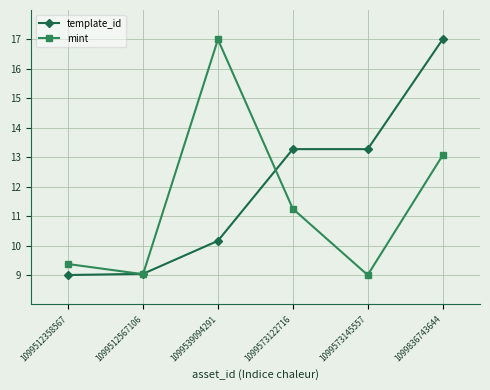

Is it true that template_id equals 18.5 at 1099573145557?

False